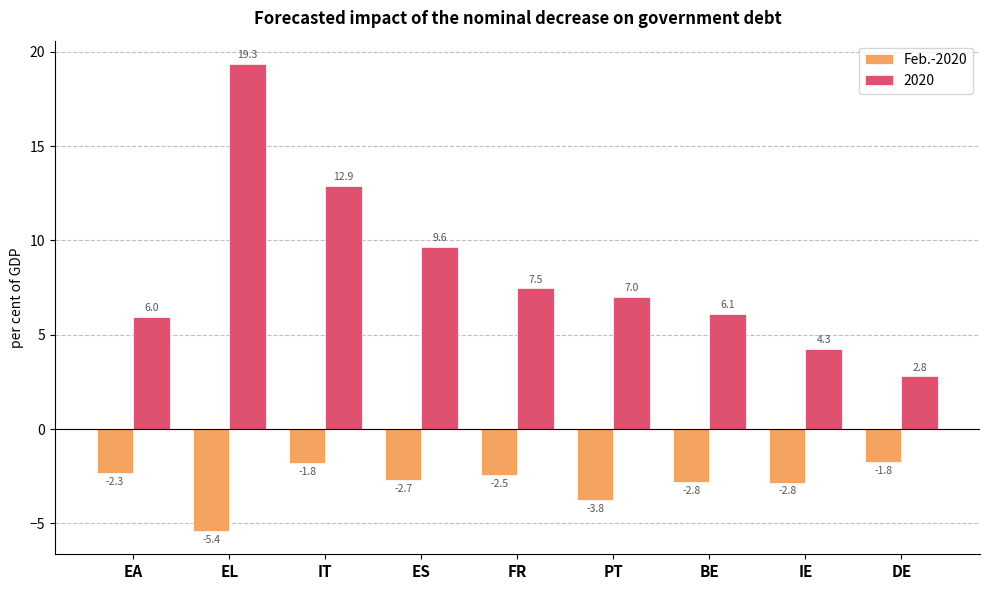

Reading left to right, what are all the values shown in this chart?

Feb.-2020: -2.3	-5.4	-1.8	-2.7	-2.5	-3.8	-2.8	-2.8	-1.8
2020: 6.0	19.3	12.9	9.6	7.5	7.0	6.1	4.3	2.8